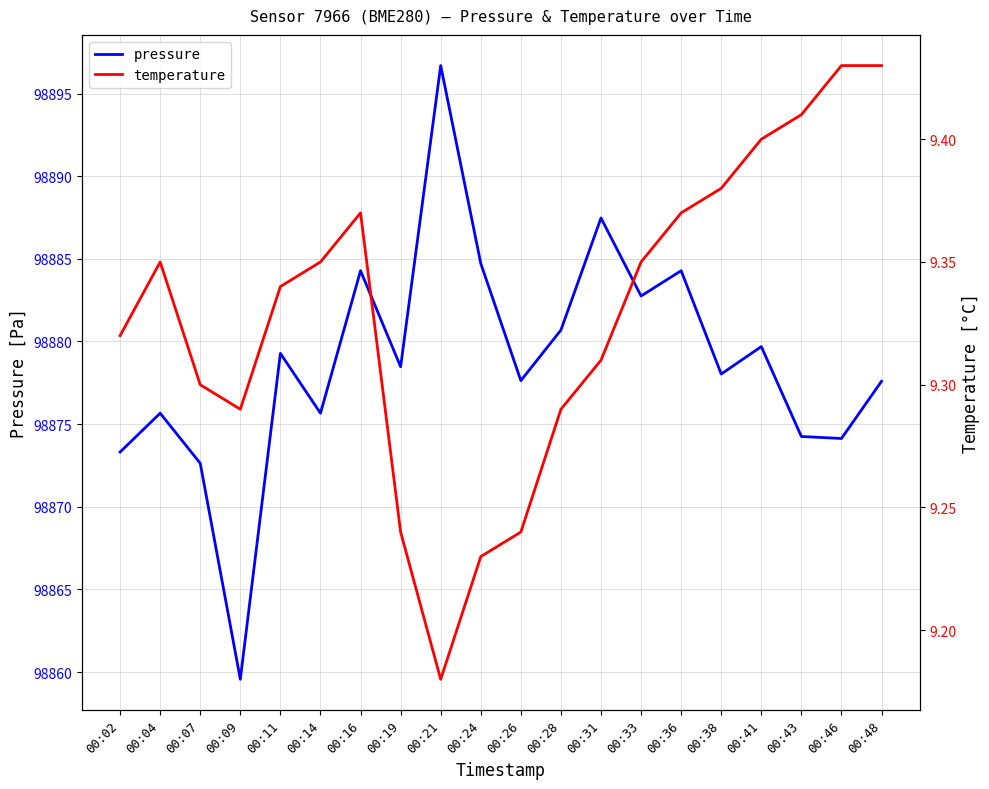

Reading left to right, list all the values displayed in this chart.

pressure: 00:02=98873.3	00:04=98875.7	00:07=98872.6	00:09=98859.6	00:11=98879.3	00:14=98875.7	00:16=98884.3	00:19=98878.5	00:21=98896.7	00:24=98884.7	00:26=98877.6	00:28=98880.7	00:31=98887.5	00:33=98882.8	00:36=98884.3	00:38=98878.0	00:41=98879.7	00:43=98874.2	00:46=98874.1	00:48=98877.6
temperature: 00:02=9.3	00:04=9.3	00:07=9.3	00:09=9.3	00:11=9.3	00:14=9.3	00:16=9.4	00:19=9.2	00:21=9.2	00:24=9.2	00:26=9.2	00:28=9.3	00:31=9.3	00:33=9.3	00:36=9.4	00:38=9.4	00:41=9.4	00:43=9.4	00:46=9.4	00:48=9.4